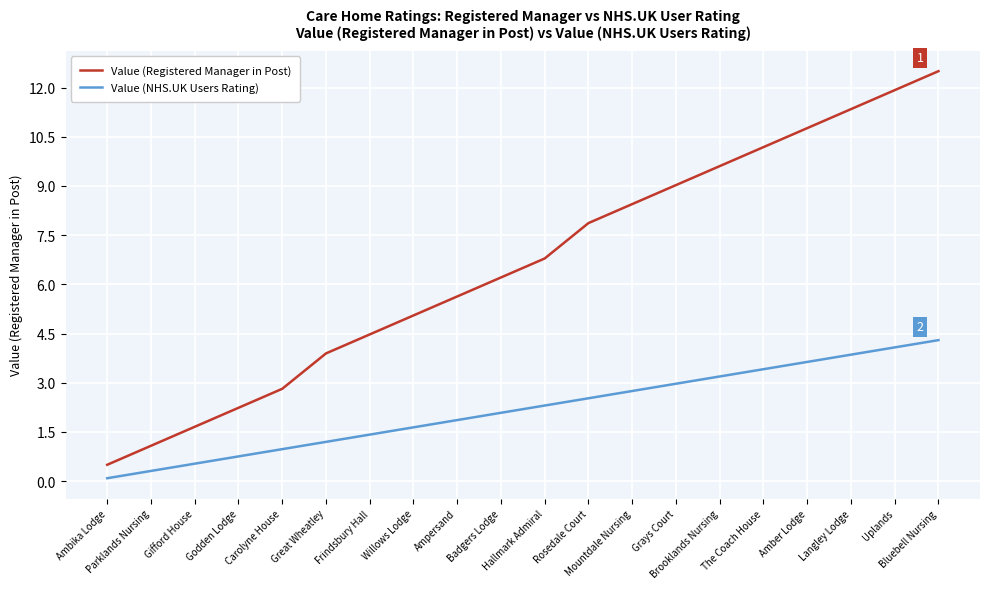

Reading left to right, transcribe all the data shown in this chart.

Value (Registered Manager in Post): 0.5	1.1	1.7	2.2	2.8	3.9	4.5	5.1	5.6	6.2	6.8	7.9	8.4	9.0	9.6	10.2	10.8	11.3	11.9	12.5
Value (NHS.UK Users Rating): 0.1	0.3	0.5	0.8	1.0	1.2	1.4	1.6	1.9	2.1	2.3	2.5	2.7	3.0	3.2	3.4	3.6	3.9	4.1	4.3